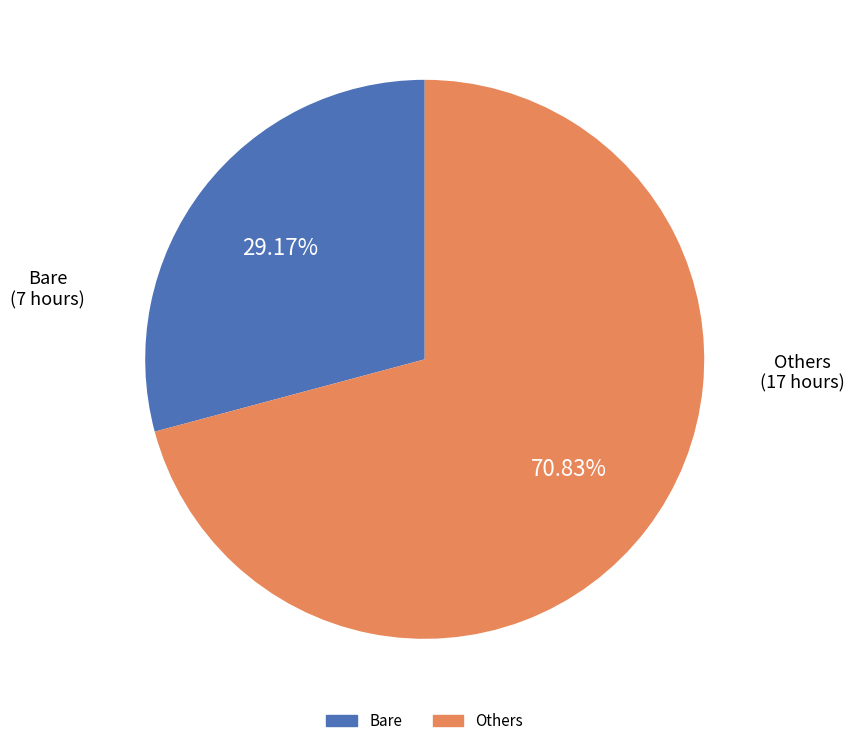

Does any single category account for the majority?

Yes